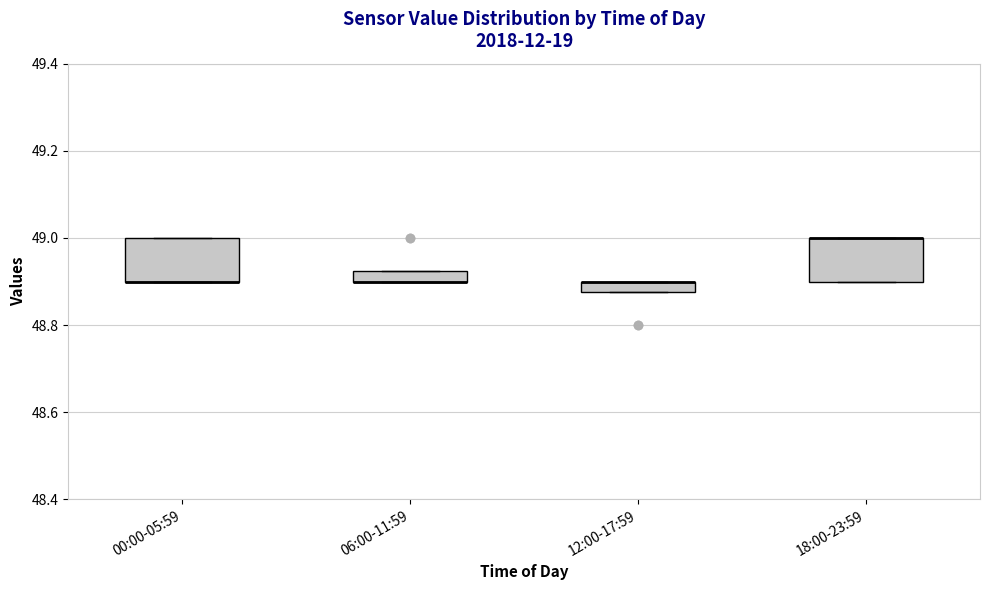

Where is the lower edge of the box for 18:00-23:59 on the y-axis? The values are not printed on the chart, so give them approximately, as read against the axis.

48.90